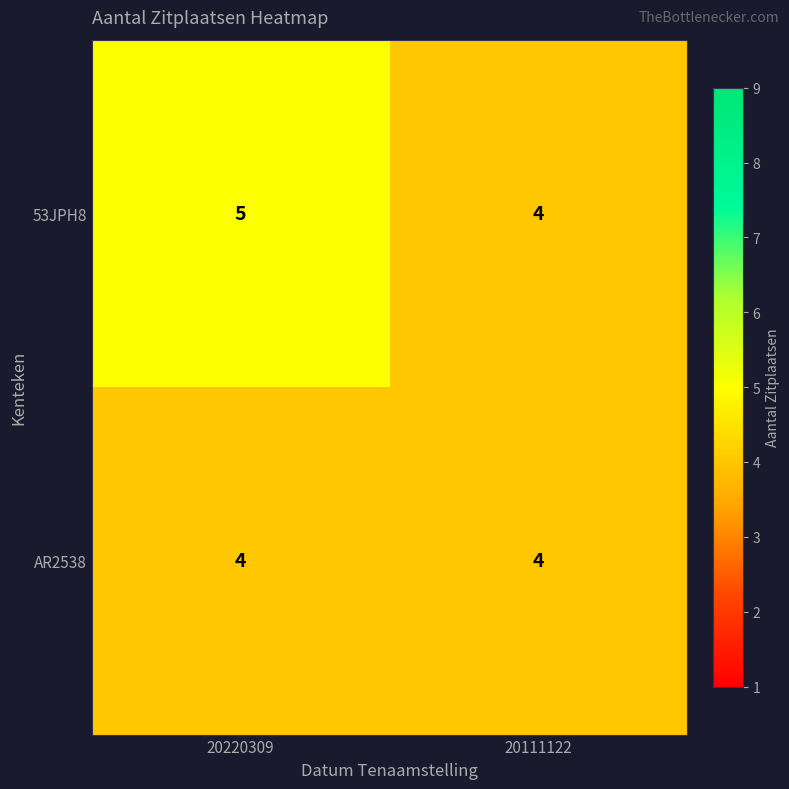

Rank the series by their average value, from lowest to highest.

AR2538, 53JPH8